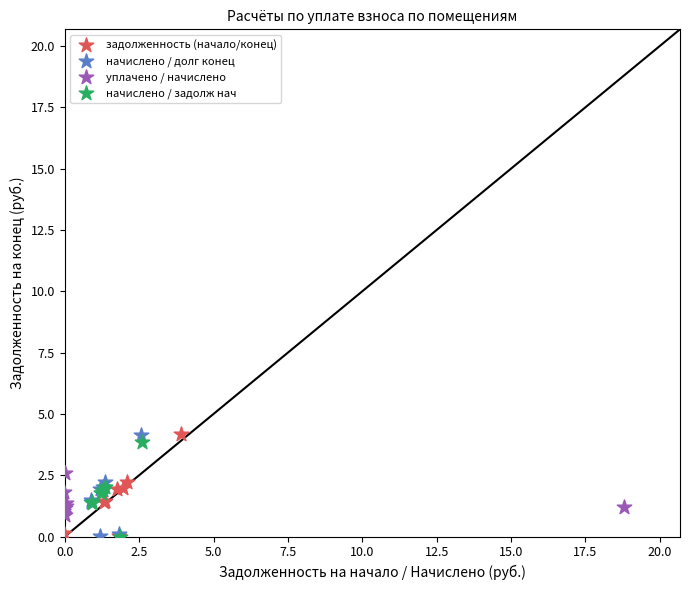

Which series has the widest spread of Y values?

задолженность (начало/конец)